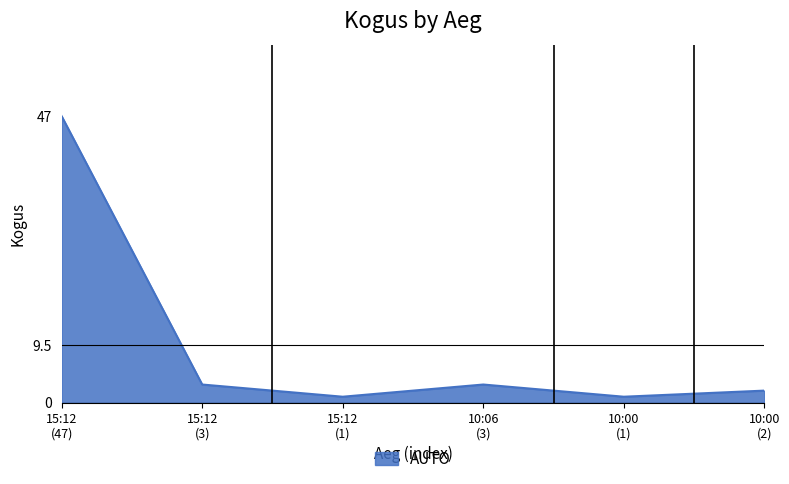

What is the greatest value displayed?

47